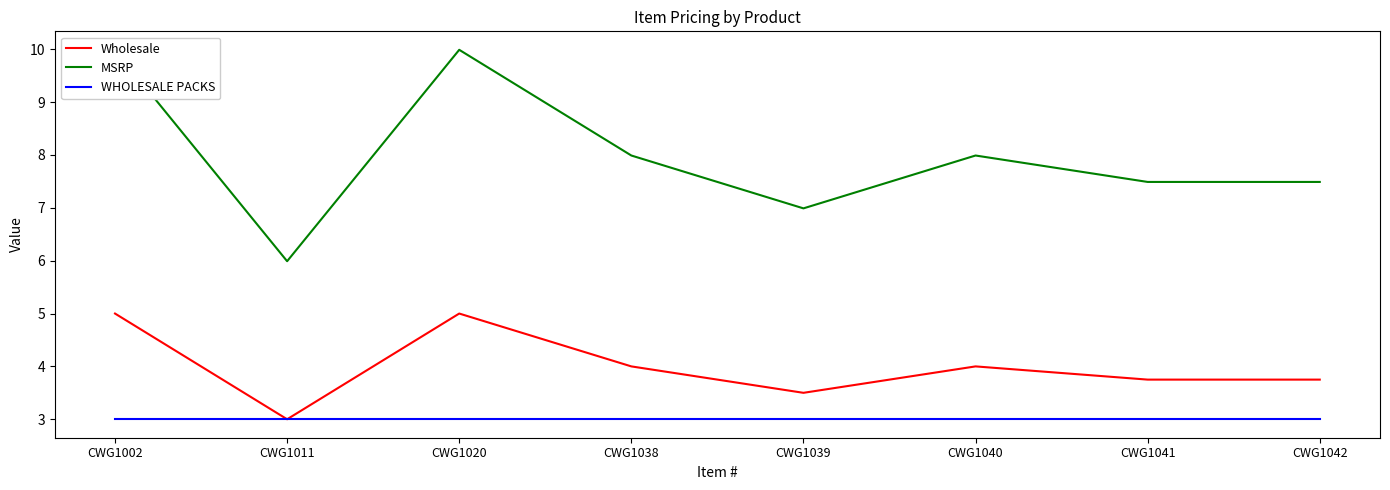

What is the difference between the highest and lowest values at CWG1042?

4.5